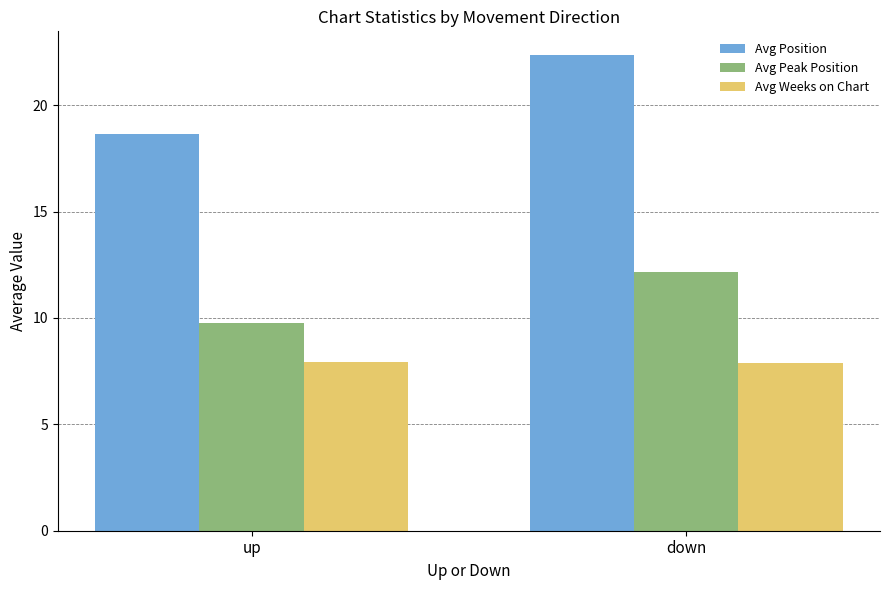

Rank the series by their maximum value, from lowest to highest.

Avg Weeks on Chart, Avg Peak Position, Avg Position